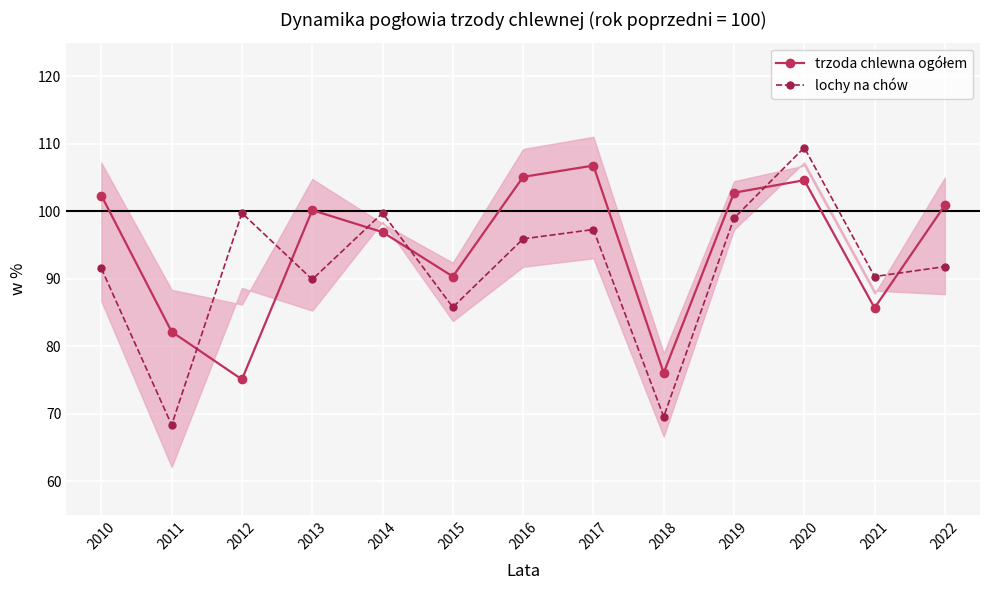

Where is lochy na chów nearest to the value 88?

2013